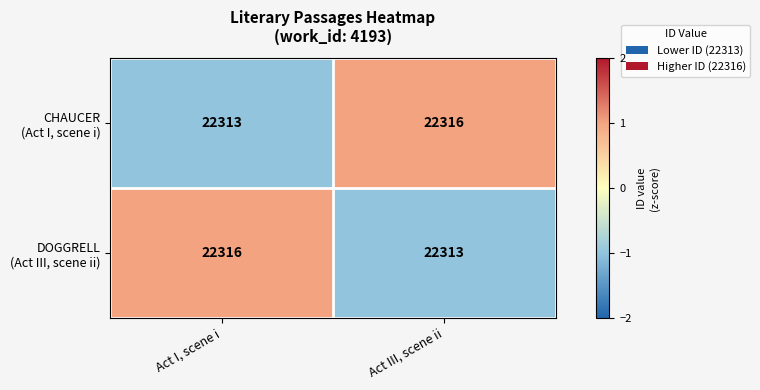

What is the total value across all series at Act III, scene ii?

44629